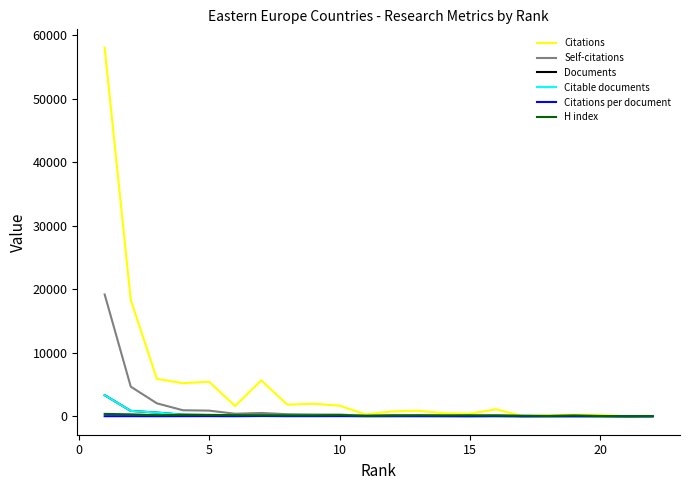

Which series has the largest range (max minus min)?

Citations